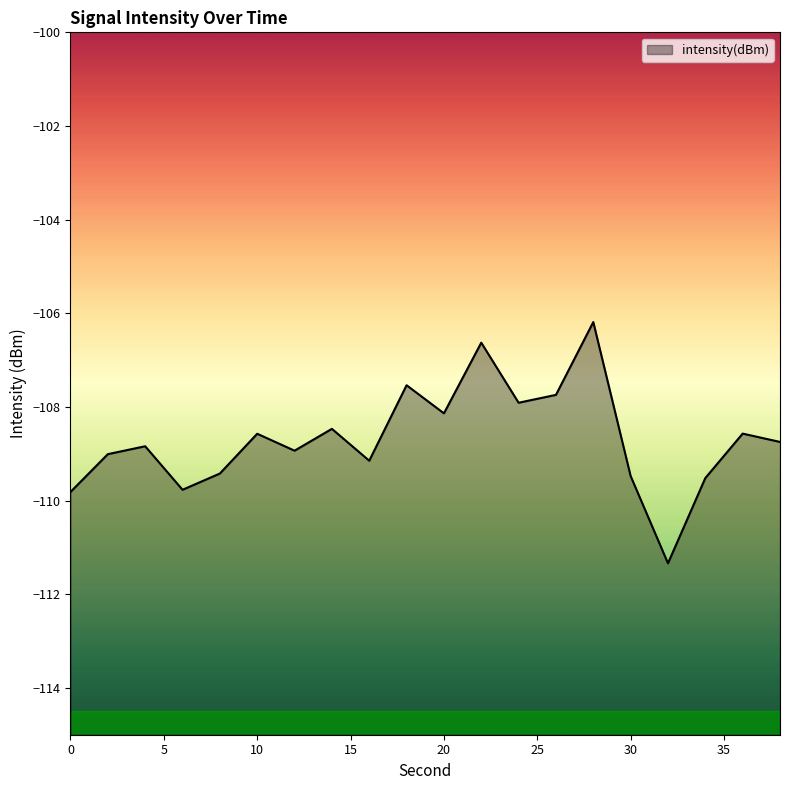

Where is the data nearest to the value -108?

24